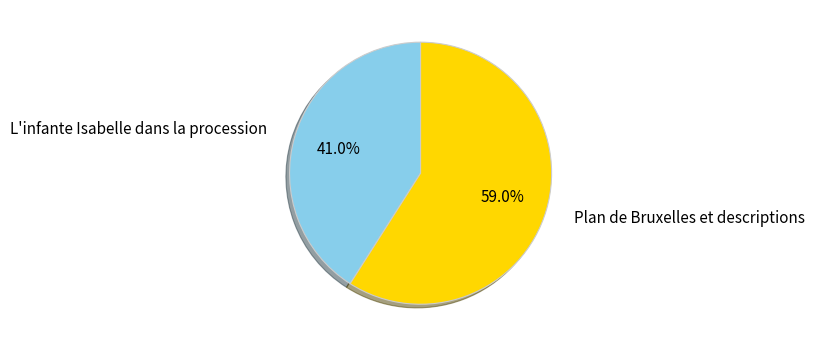

Is it true that L'infante Isabelle dans la procession is 41% of the pie?

True